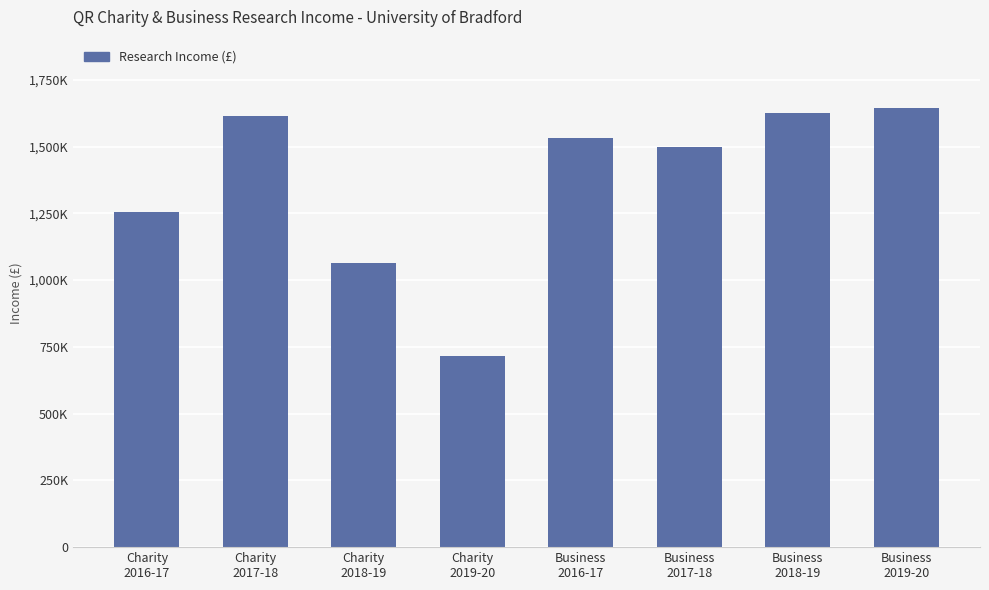

Which category has the highest value across all series?

Business
2019-20